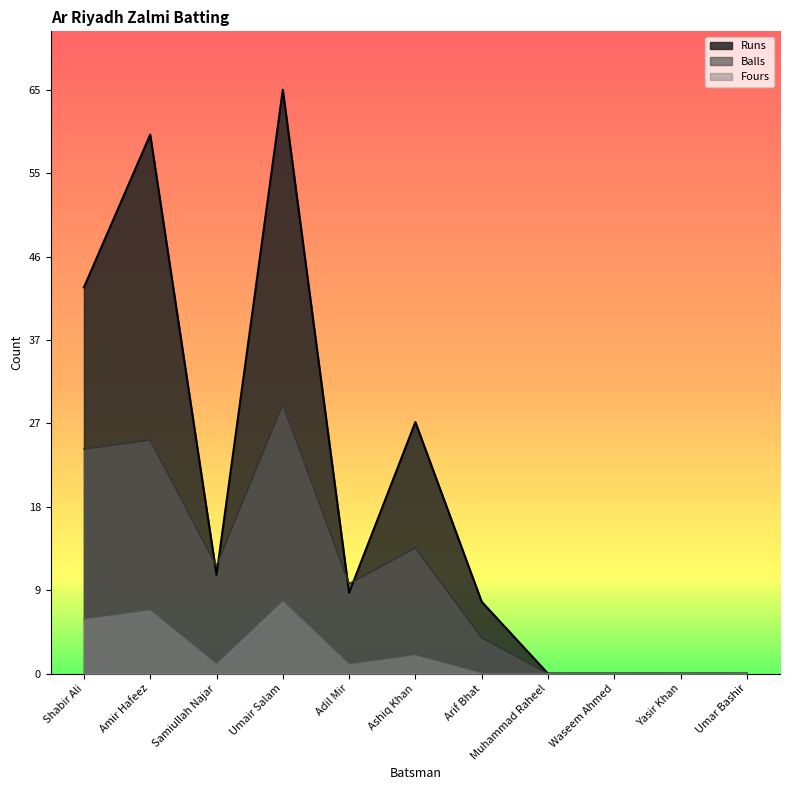

Reading right to left, extract all data points from this chart.

Runs: Umar Bashir=0	Yasir Khan=0	Waseem Ahmed=0	Muhammad Raheel=0	Arif Bhat=8	Ashiq Khan=28	Adil Mir=9	Umair Salam=65	Samiullah Najar=11	Amir Hafeez=60	Shabir Ali=43
Balls: Umar Bashir=0	Yasir Khan=0	Waseem Ahmed=0	Muhammad Raheel=0	Arif Bhat=4	Ashiq Khan=14	Adil Mir=10	Umair Salam=30	Samiullah Najar=12	Amir Hafeez=26	Shabir Ali=25
Fours: Umar Bashir=0	Yasir Khan=0	Waseem Ahmed=0	Muhammad Raheel=0	Arif Bhat=0	Ashiq Khan=2	Adil Mir=1	Umair Salam=8	Samiullah Najar=1	Amir Hafeez=7	Shabir Ali=6